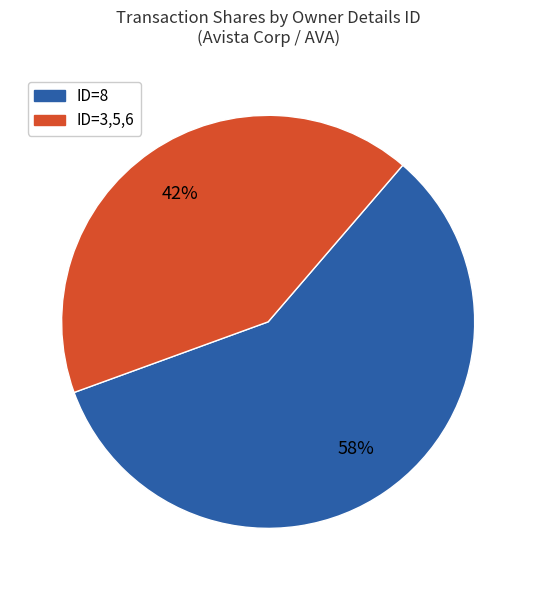

To the nearest percent, what is the average slice percentage?

50%